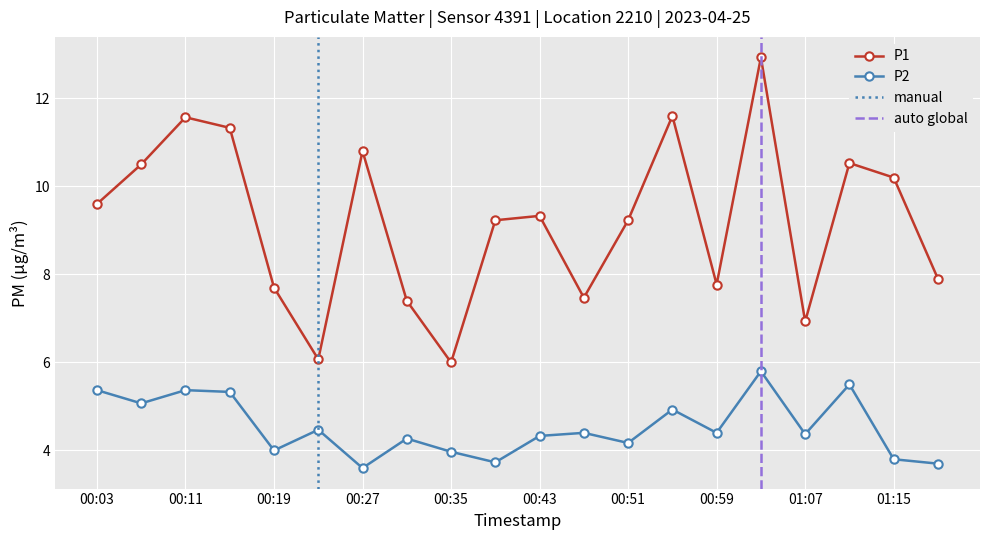

At which label is P1 closest to 9?

00:39